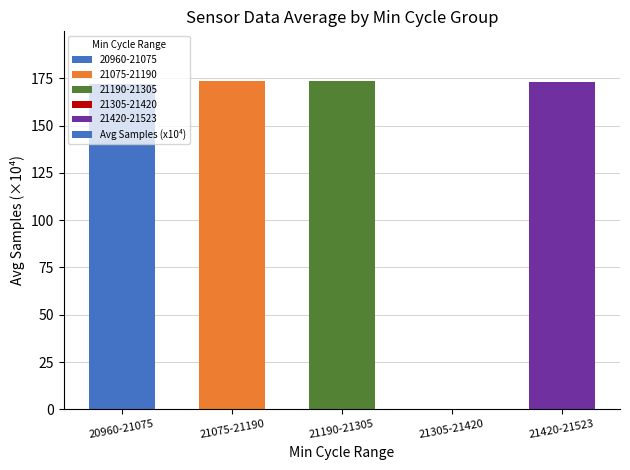

What is the maximum value shown in the chart?

173.7